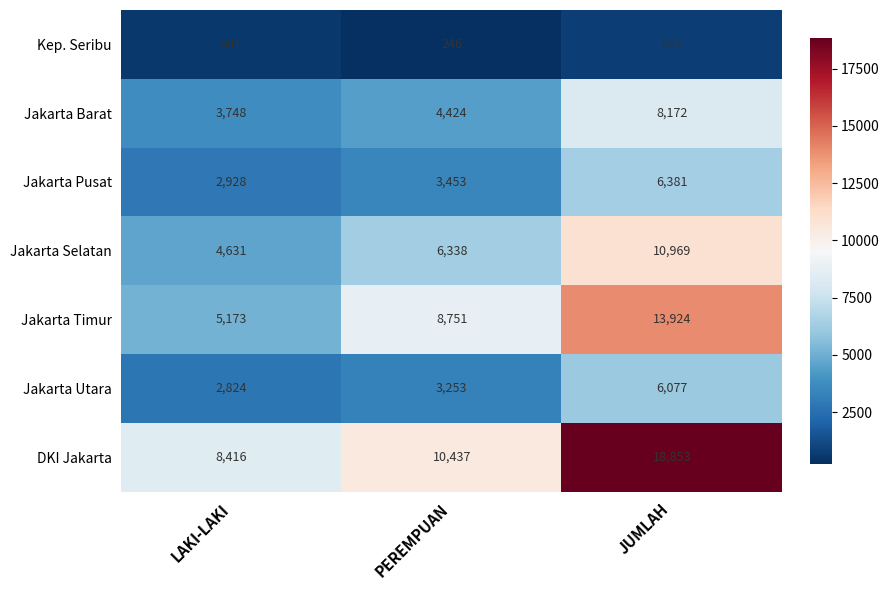

How many data points does each series have?

3